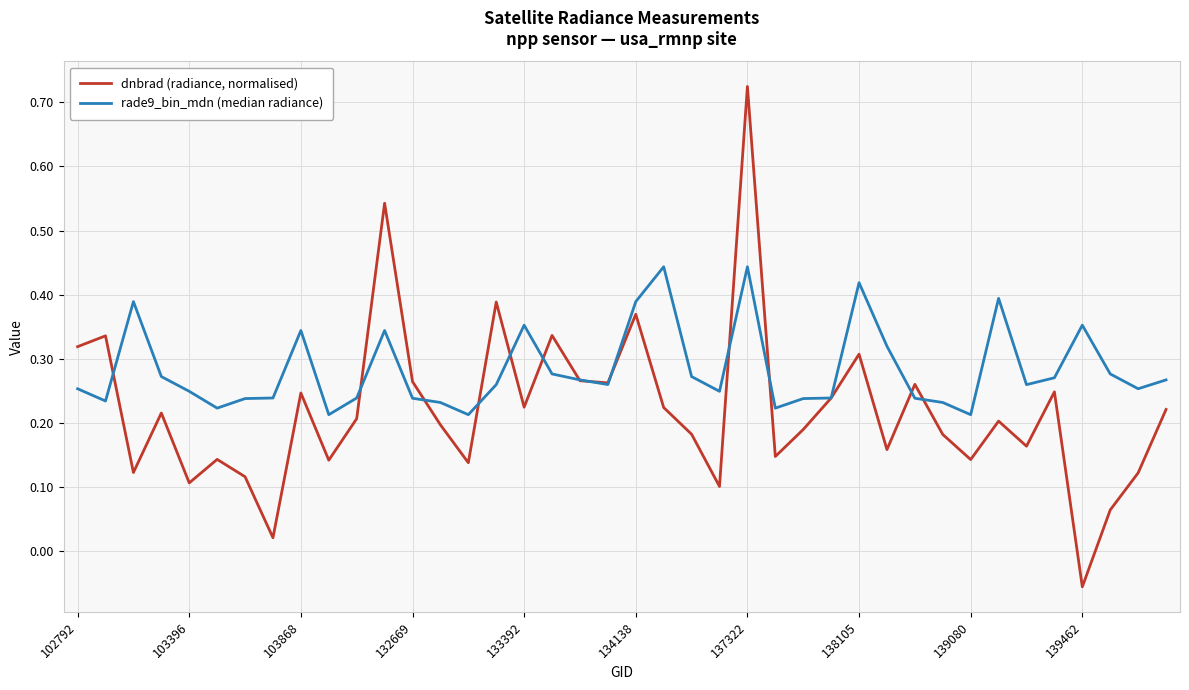

Which series has the largest total across all categories?

rade9_bin_mdn (median radiance)